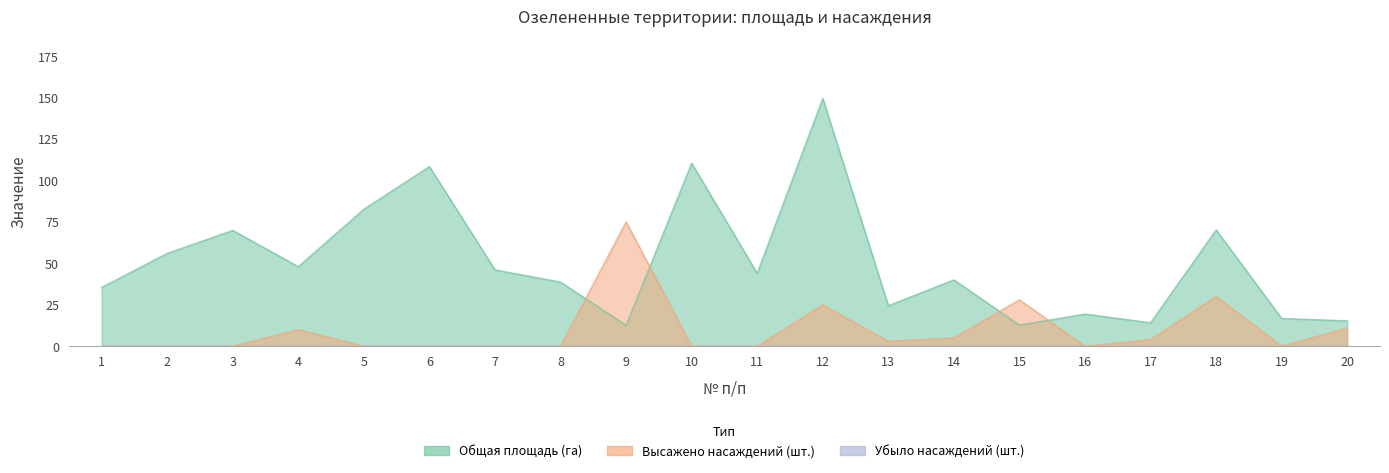

Read the Общая площадь (га) value at 18.

70.2